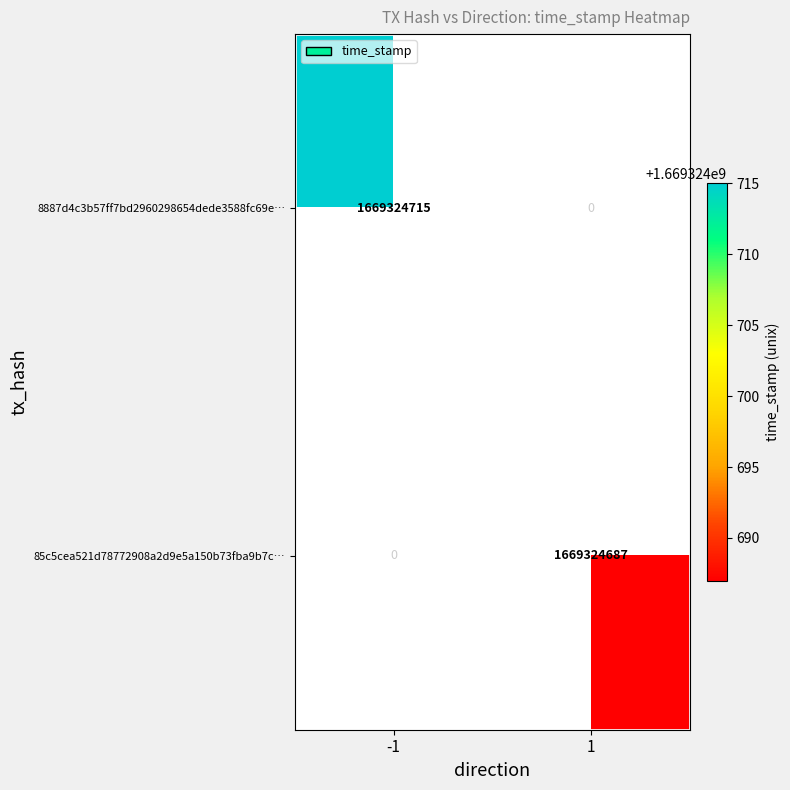

Which has a higher value, -1 or 1?

-1